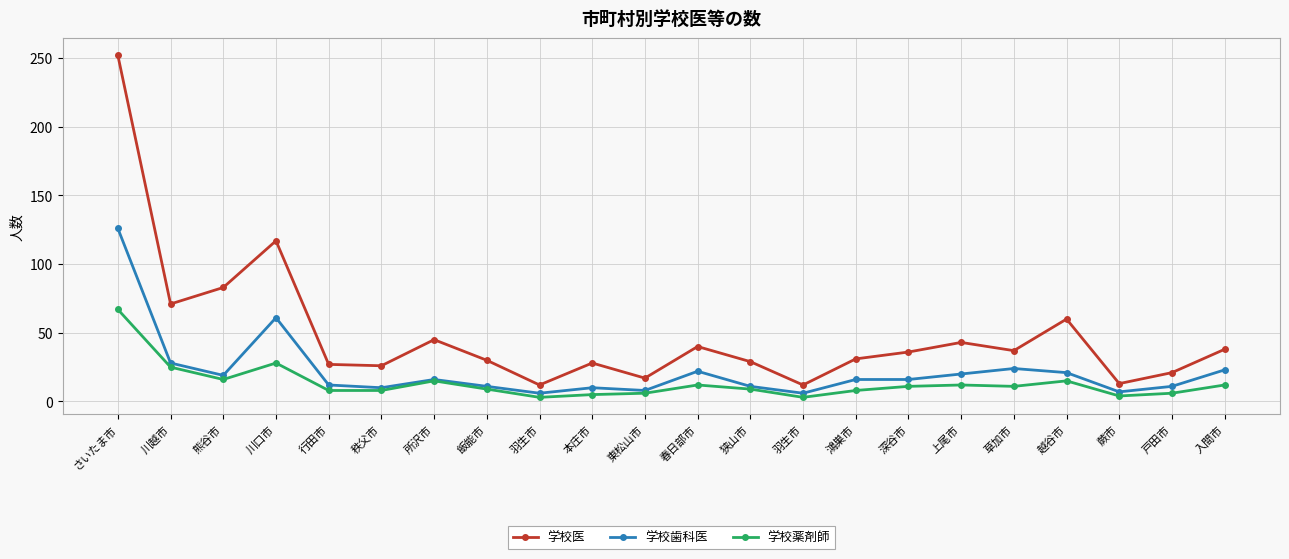

Which category has the lowest value across all series?

羽生市